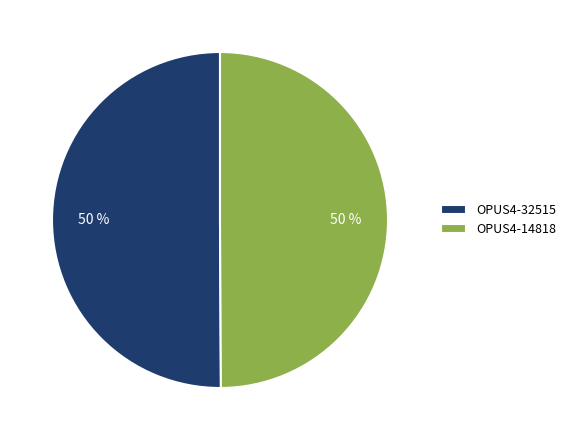

Approximately how many times larger is the value at OPUS4-32515 compared to OPUS4-14818?

1.0